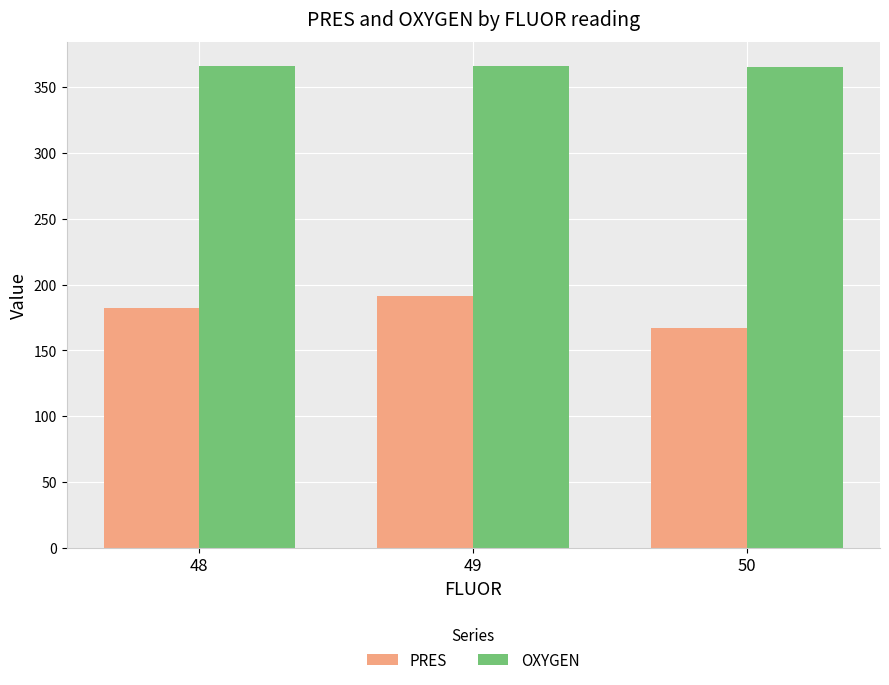

Which category has the highest value in the PRES series?

49